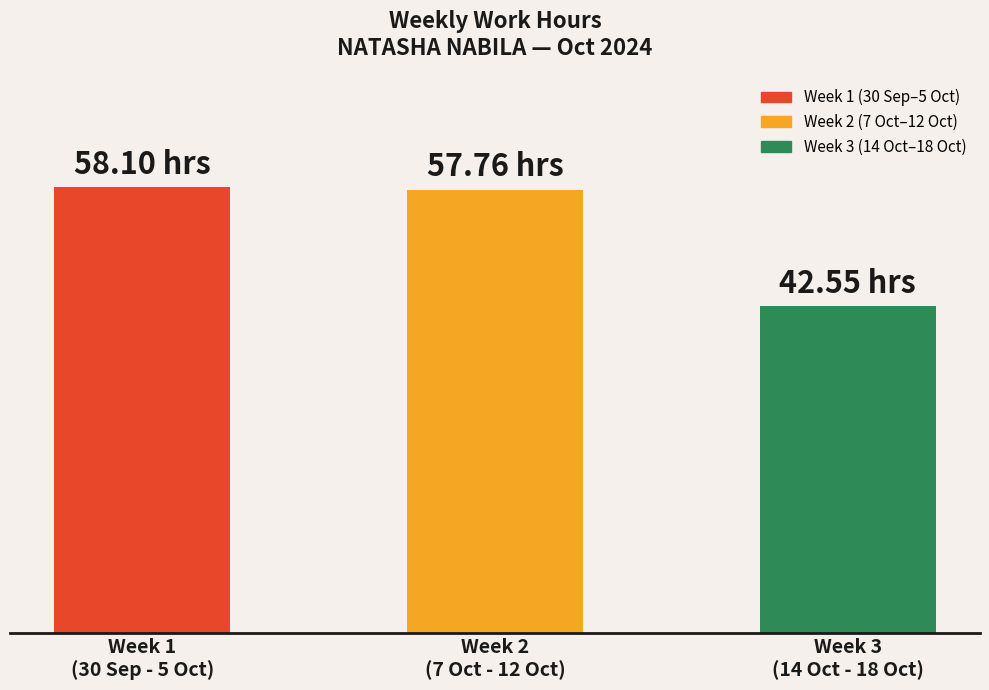

Are the bars horizontal?

No